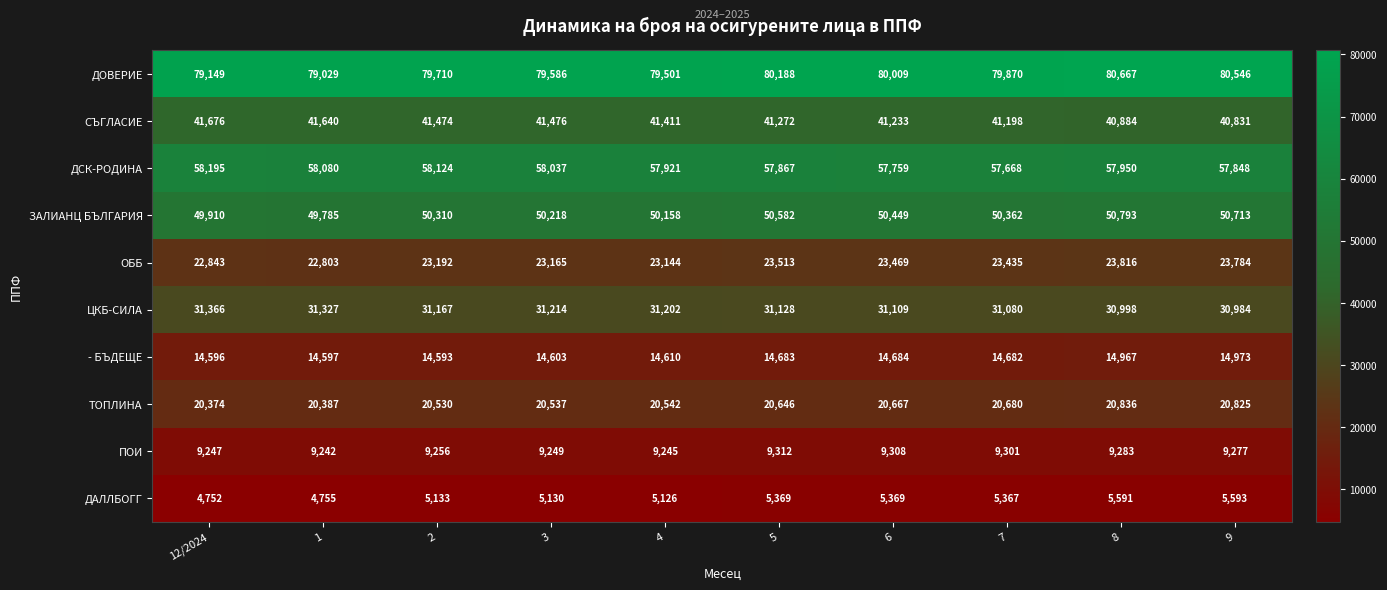

Which series has the largest total across all categories?

ДОВЕРИЕ